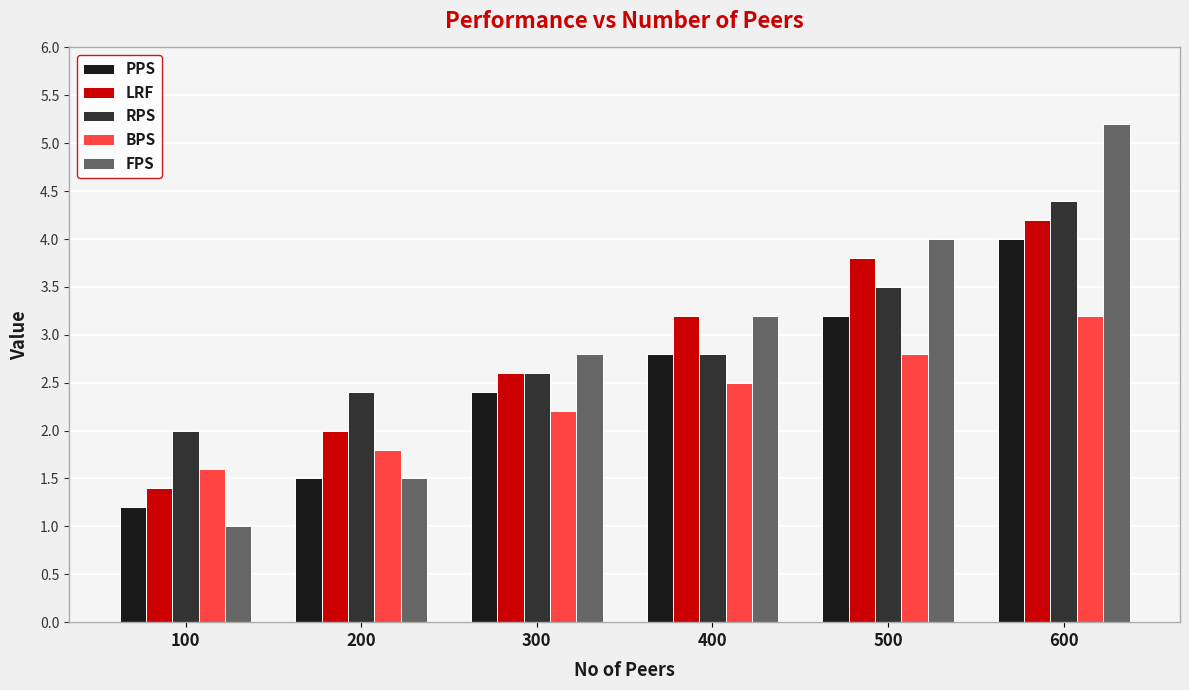

What is the total value across all series at 100?

7.2